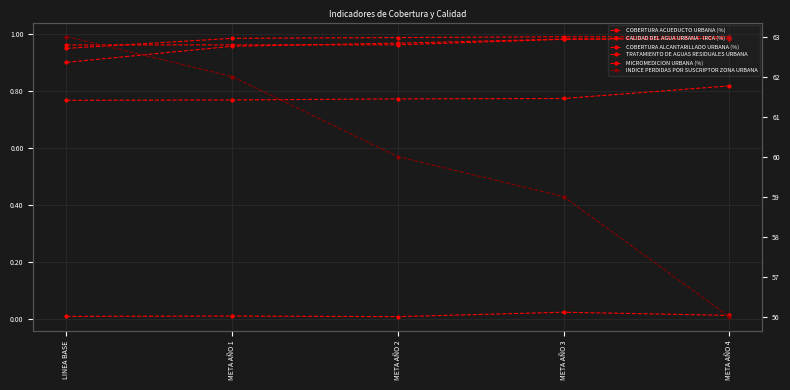

Is the value of TRATAMIENTO DE AGUAS RESIDUALES URBANA at META AÑO 3 greater than the value of CALIDAD DEL AGUA URBANA - IRCA (%) at META AÑO 4?

Yes